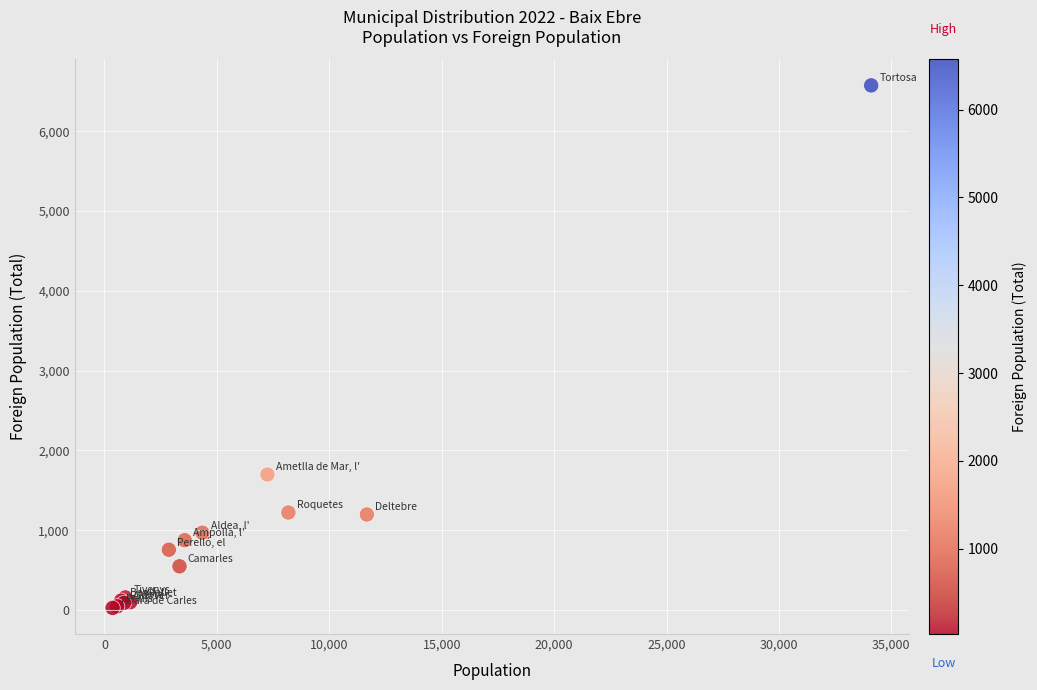

What Y value in the scatter plot is closest to 3301?

1699